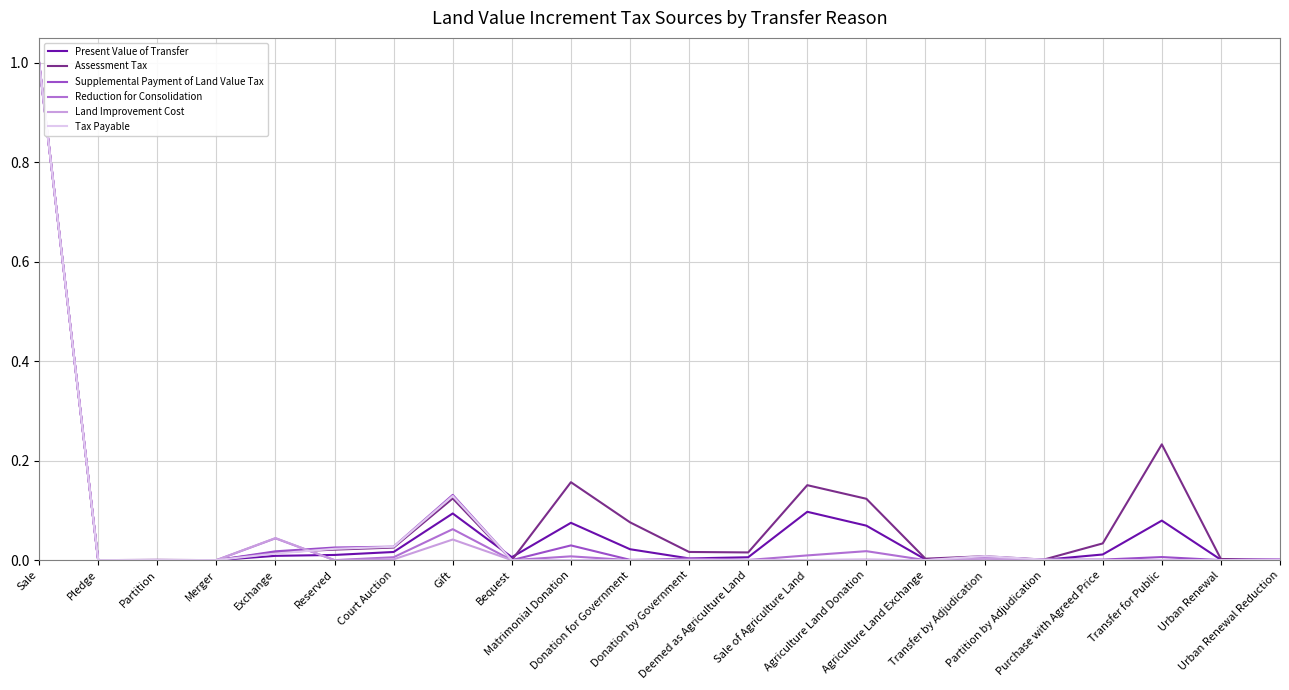

What is the label of the 2nd point from the left?

Pledge